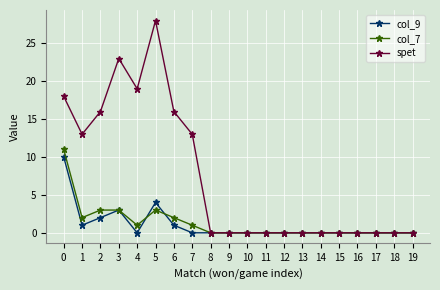

Which series has the largest range (max minus min)?

spet